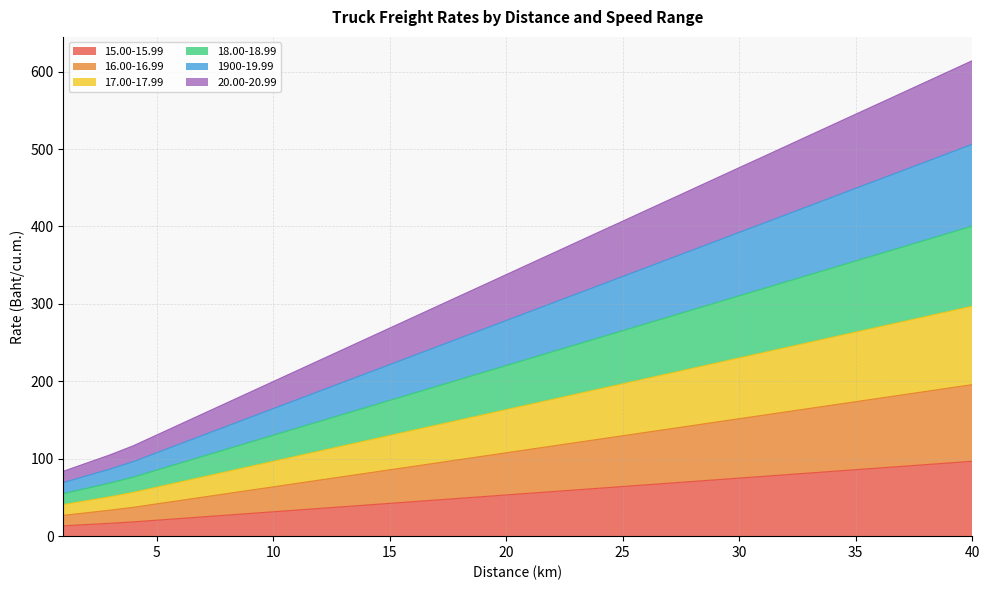

How many lines are shown in the chart?

6